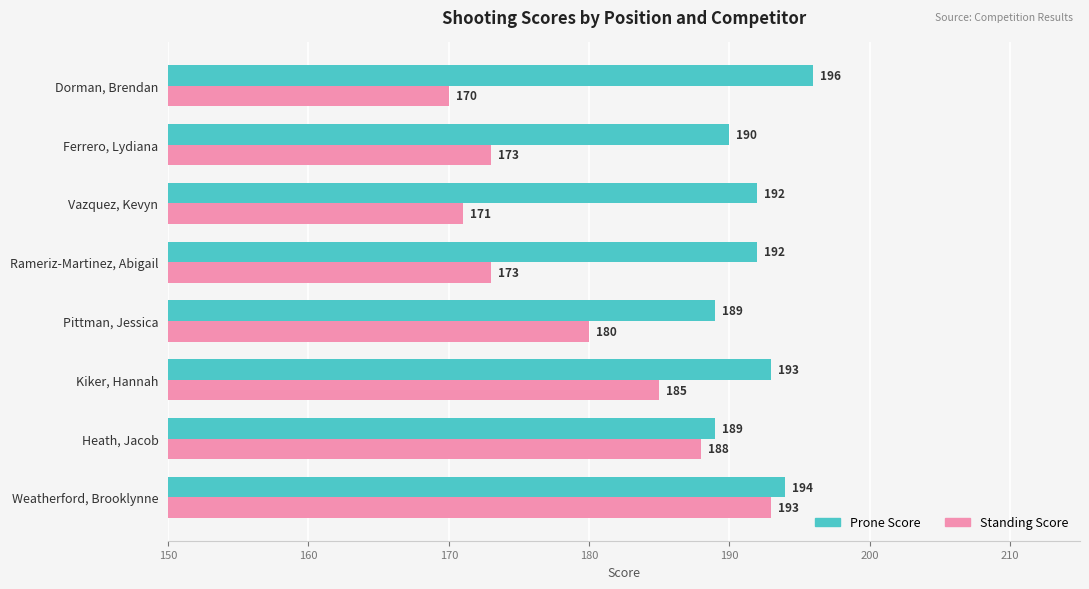

At which category is the sum across all series the highest?

Weatherford, Brooklynne